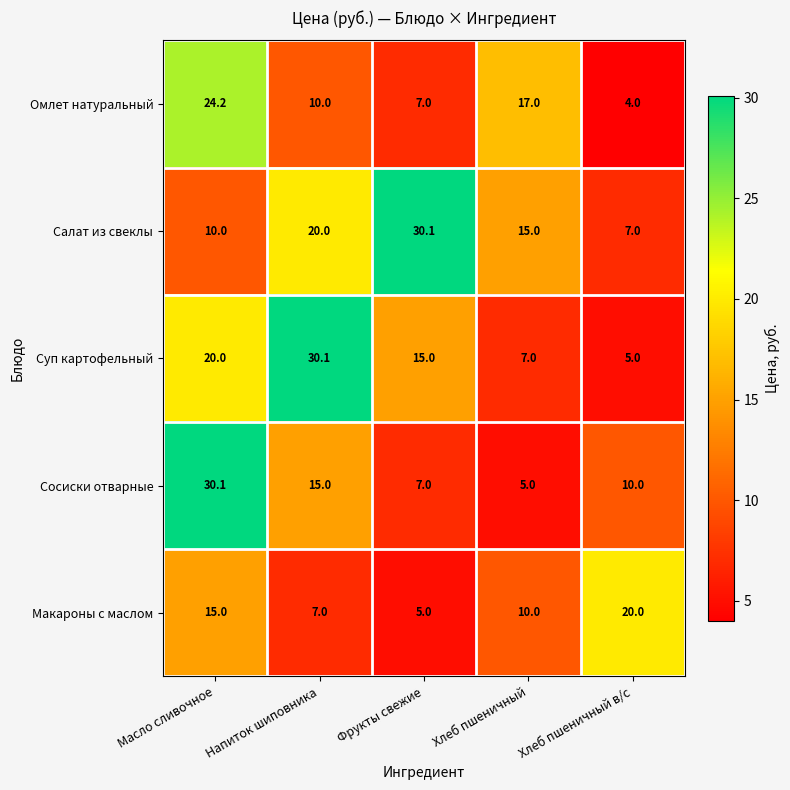

What is the spread (max minus min) of values at Фрукты свежие?

25.1